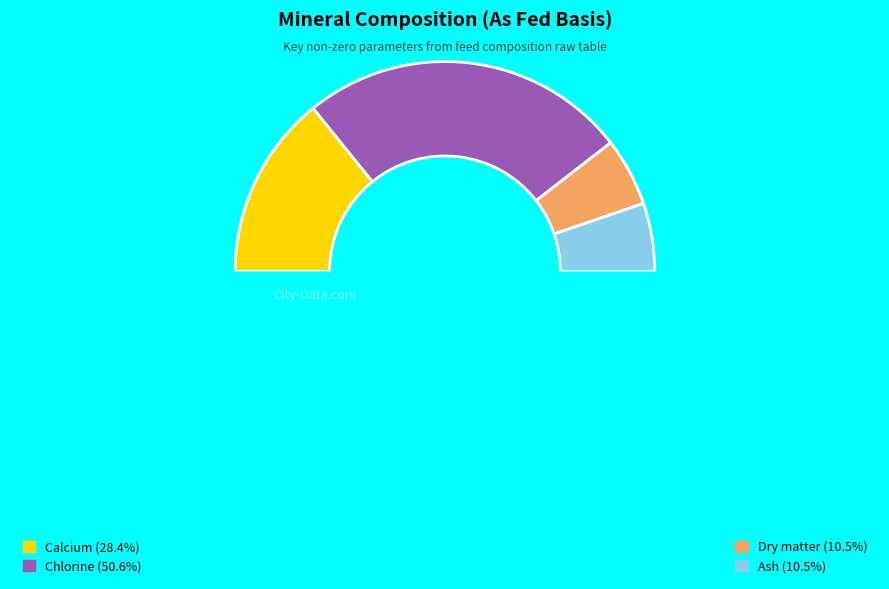

Count the number of slices in the pie.

5